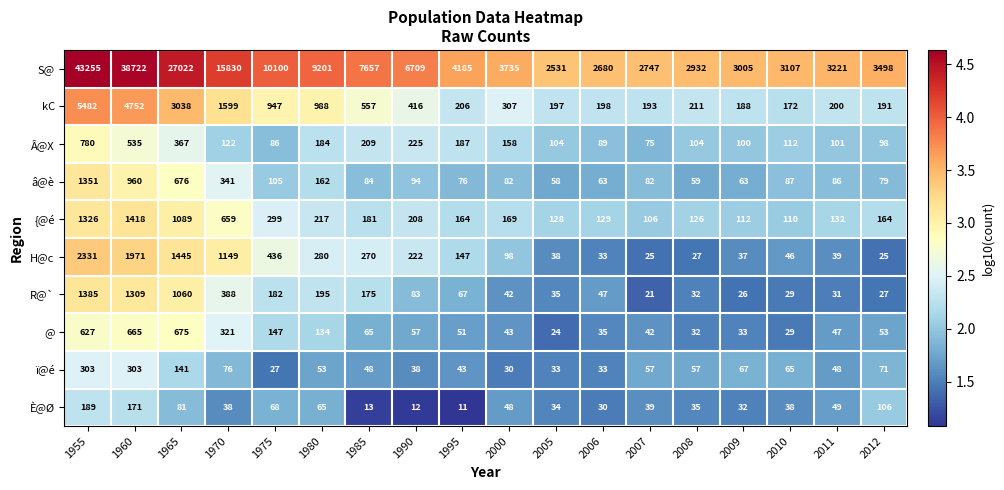

The R@` series shows 29 at 2010. True or false?

True